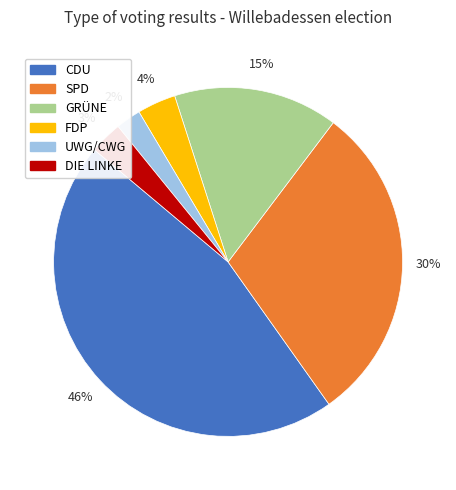

To the nearest percent, what is the average slice percentage?

17%